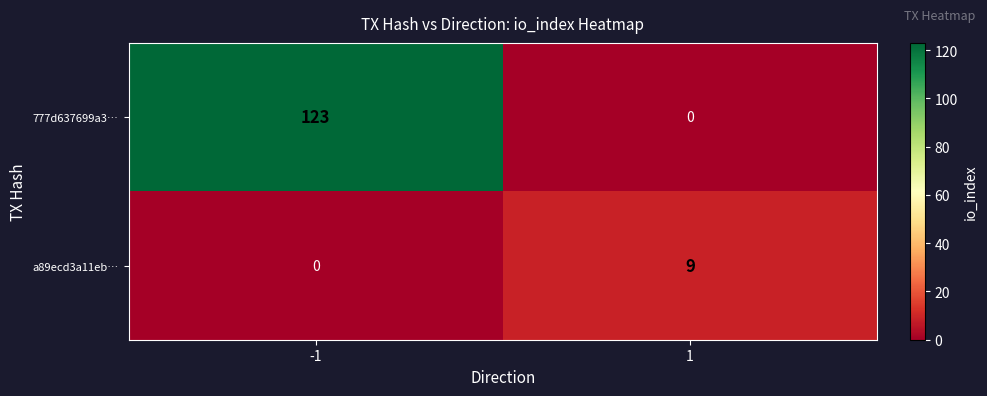

Between -1 and 1, which series saw the biggest shift?

777d637699a3…